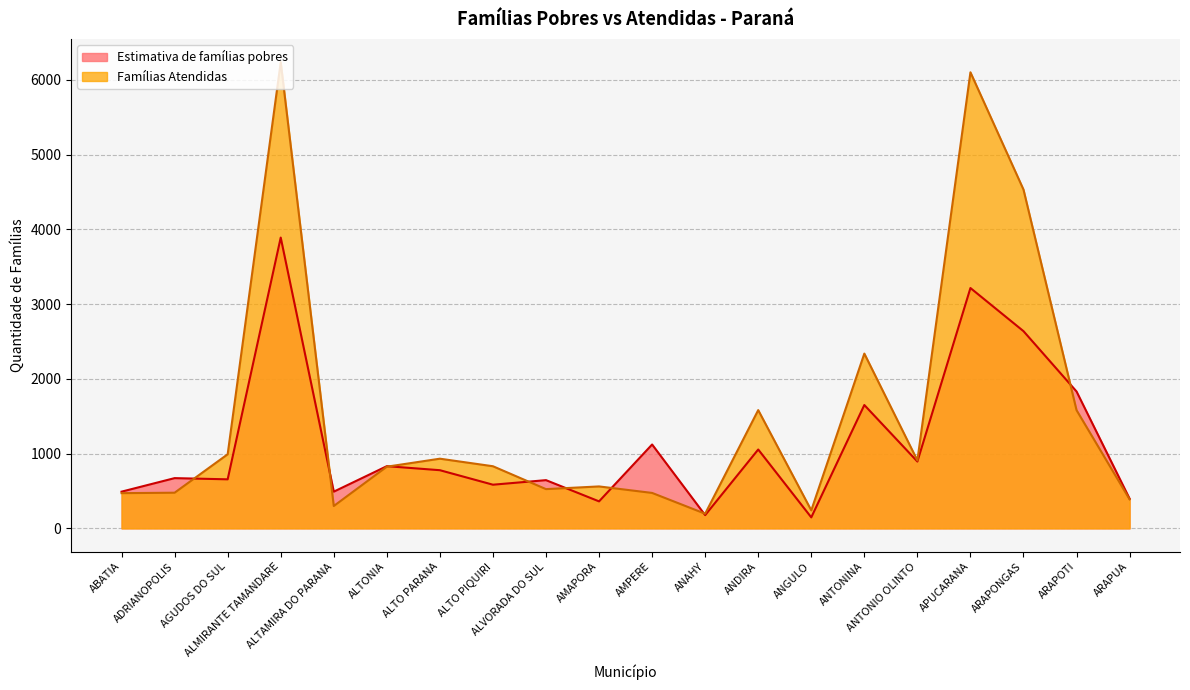

List the series in order of their peak value, highest first.

Famílias Atendidas, Estimativa de famílias pobres